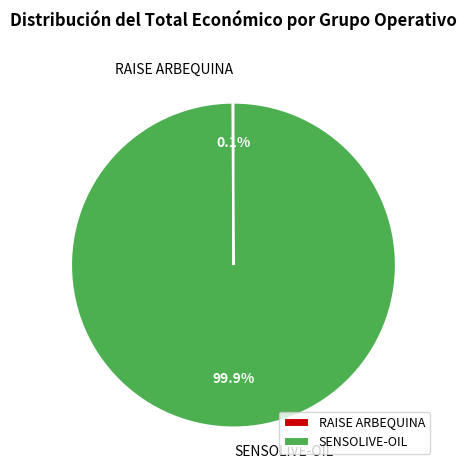

Which category has the biggest portion of the pie?

SENSOLIVE-OIL